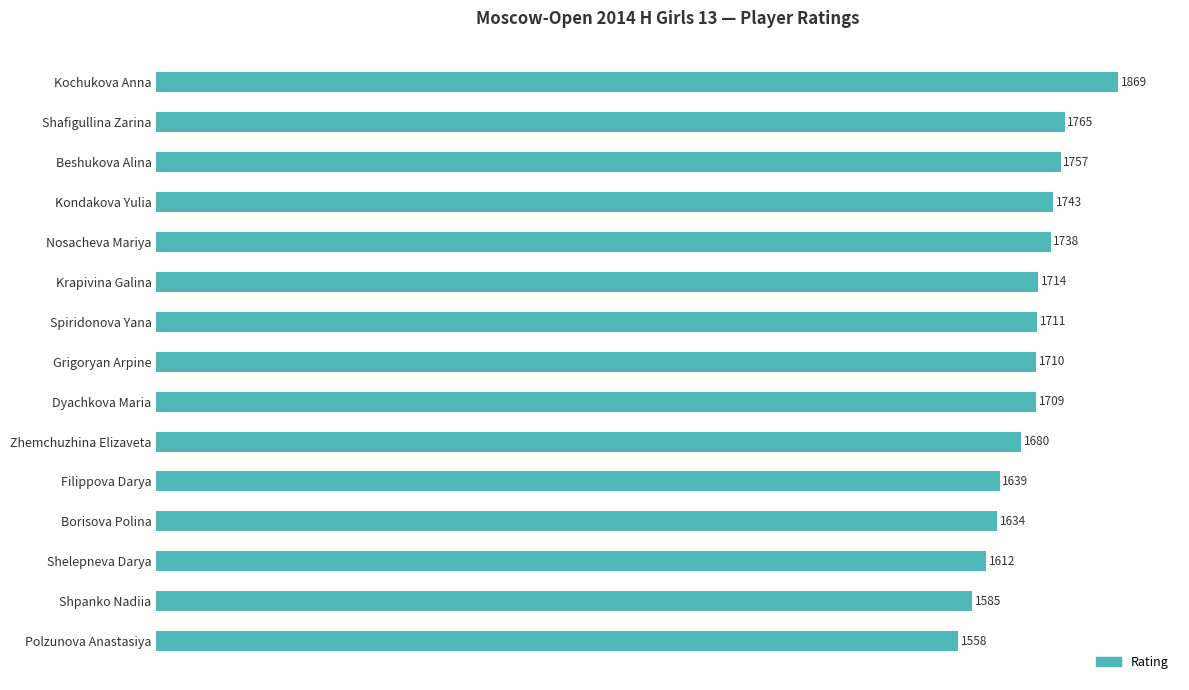

The value at Polzunova Anastasiya is 476. True or false?

False